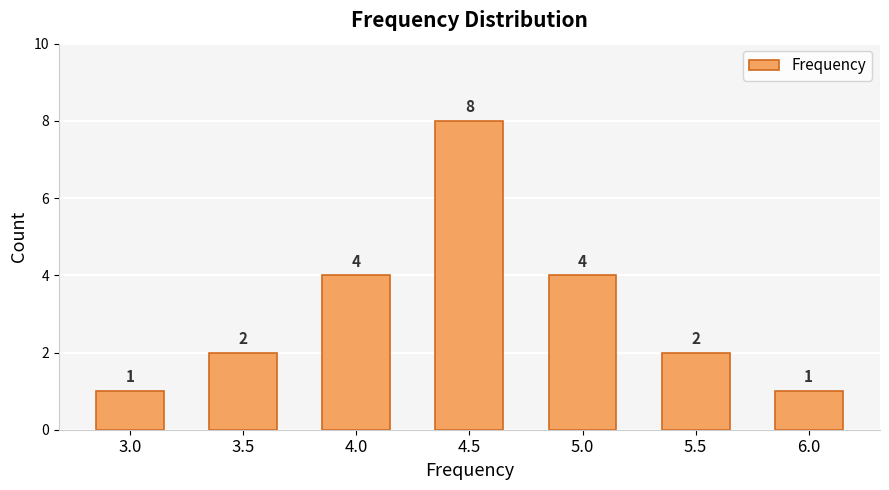

What is the value of the 5th bar from the left?

4